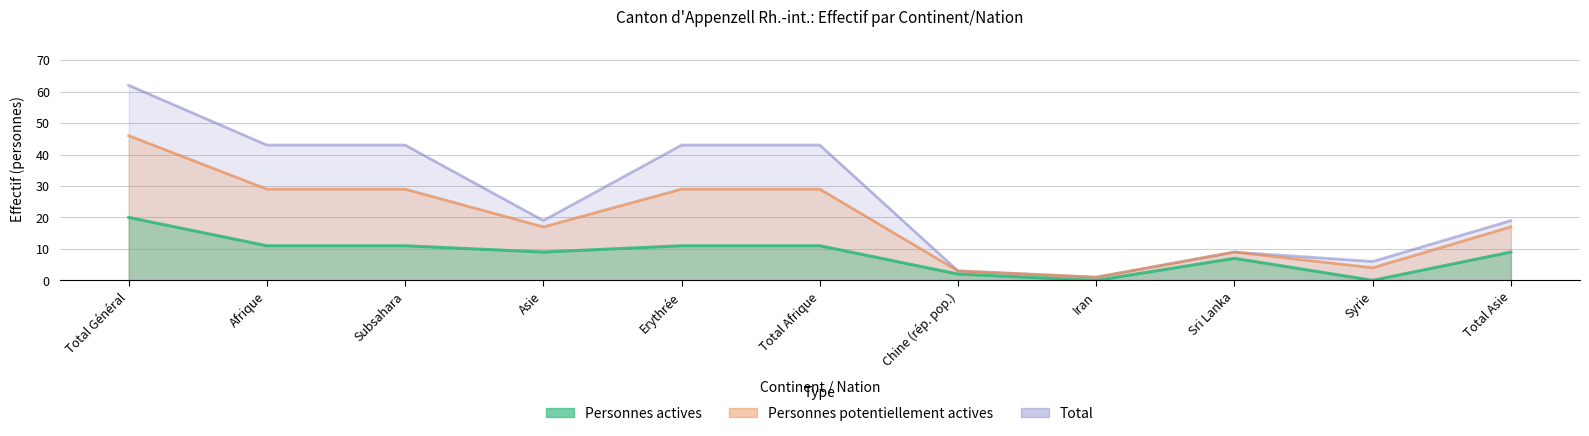

In Total, how many points are higher than both neighbors (excluding endpoints)?

1